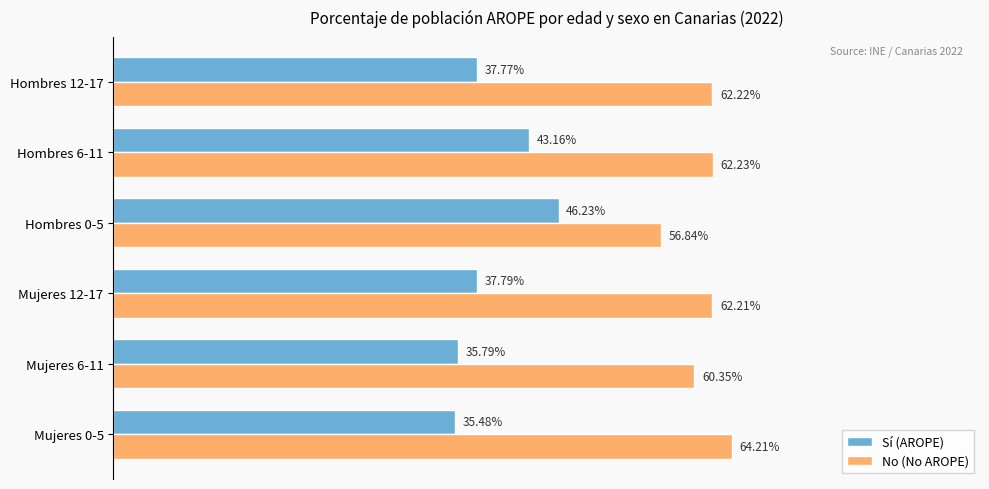

Which series has the largest total across all categories?

No (No AROPE)